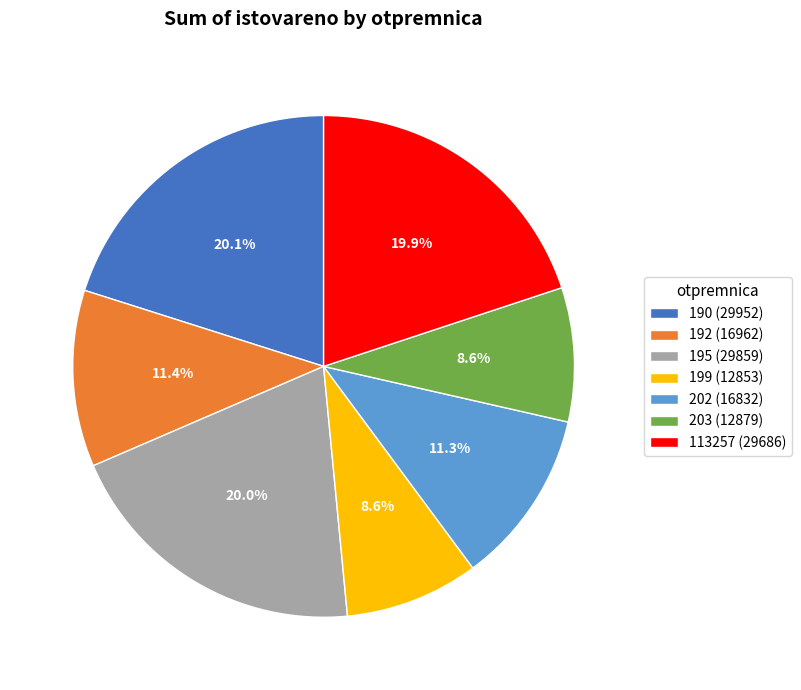

Does any single category account for the majority?

No